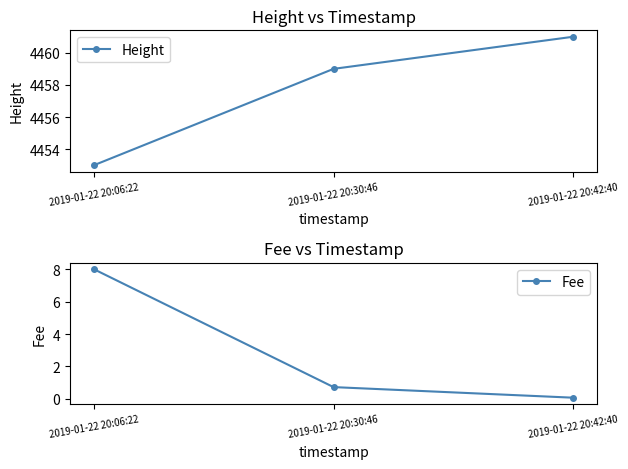

What is the average value of the Fee series?

2.9